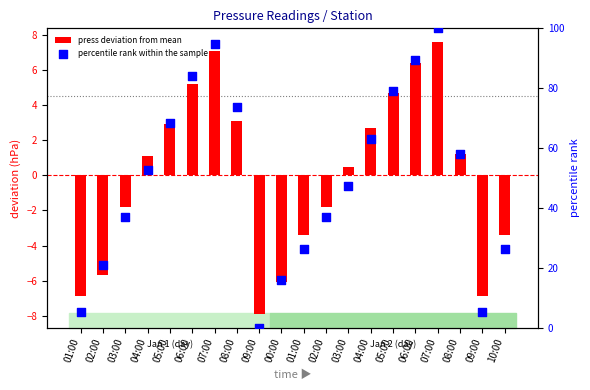

Which series has the widest spread of Y values?

percentile rank within the sample